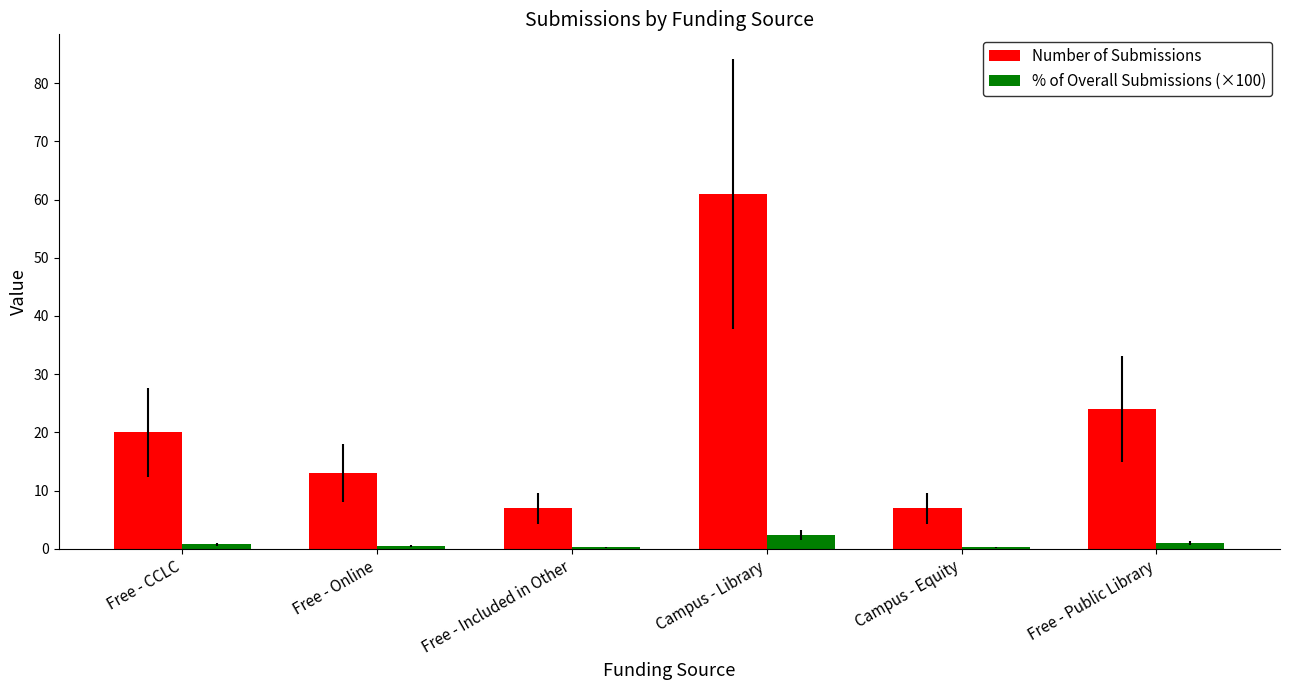

Where is Number of Submissions nearest to the value 34?

Free - Public Library